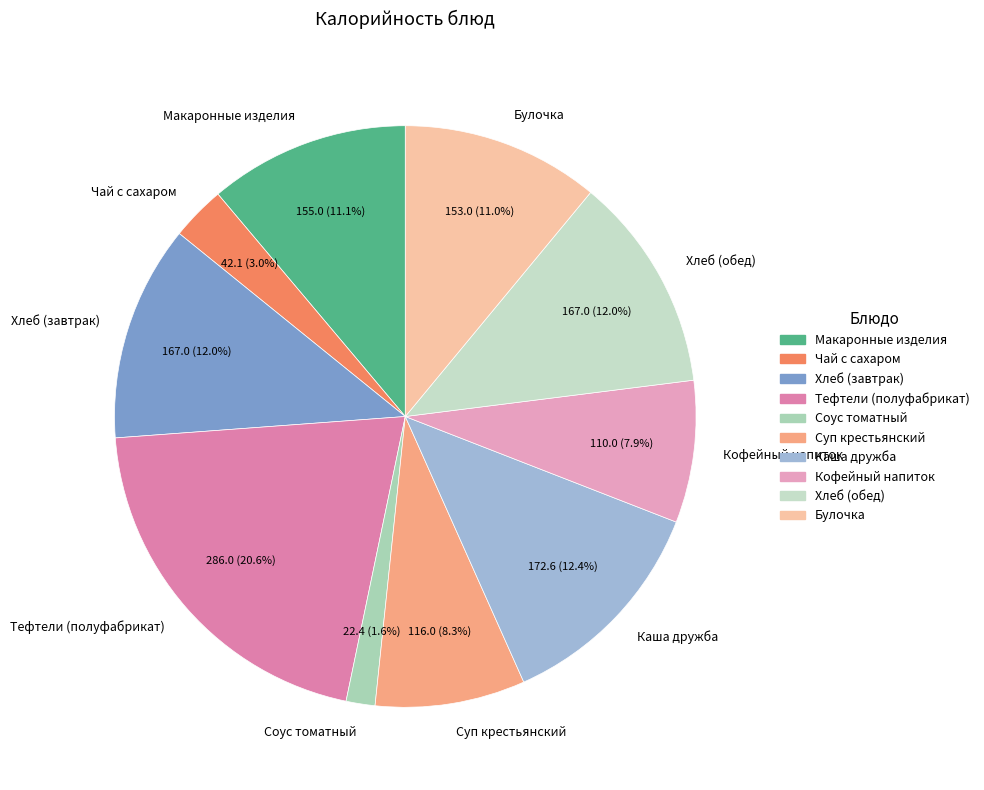

Approximately how many times larger is the value at Хлеб (завтрак) compared to Хлеб (обед)?

1.0